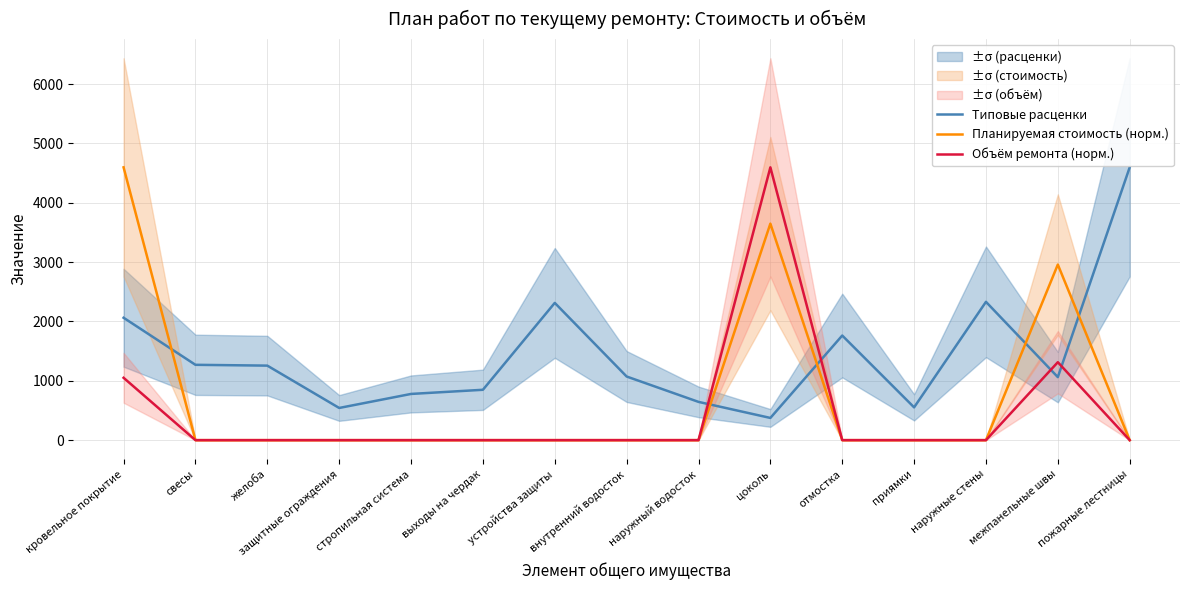

How many data points in Типовые расценки are above 1072?

8